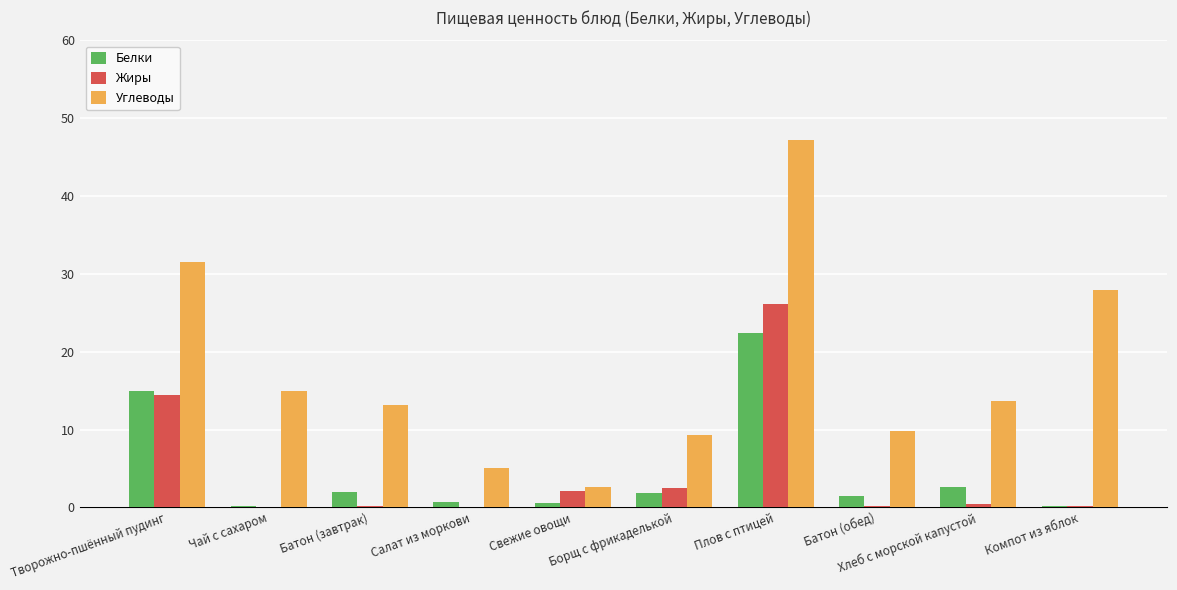

At which category is the sum across all series the highest?

Плов с птицей